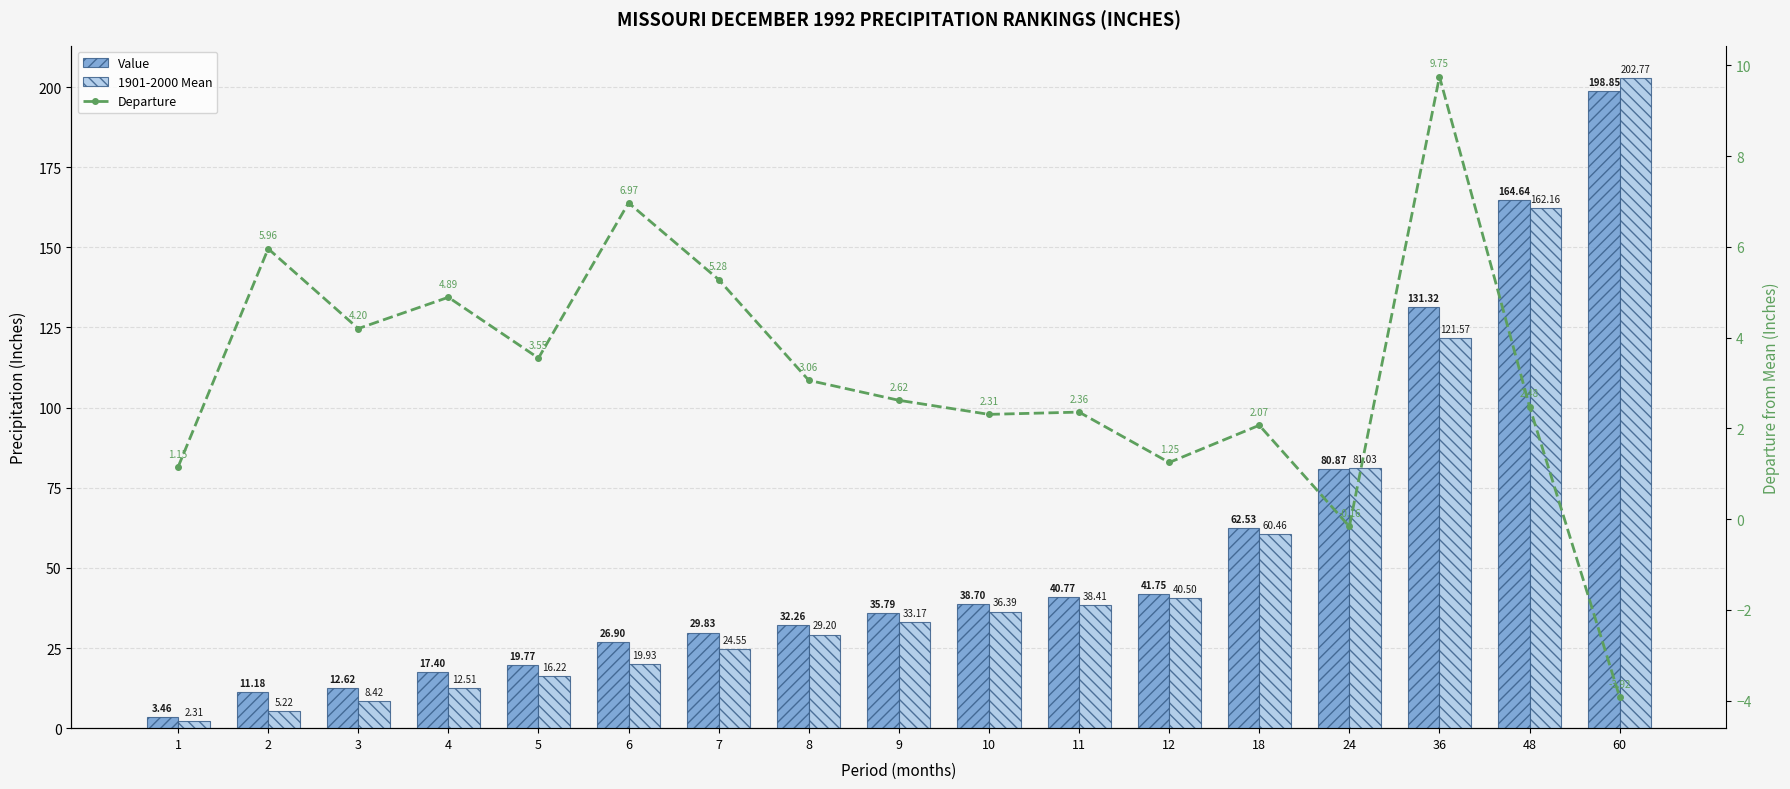

At which category is the sum across all series the highest?

60